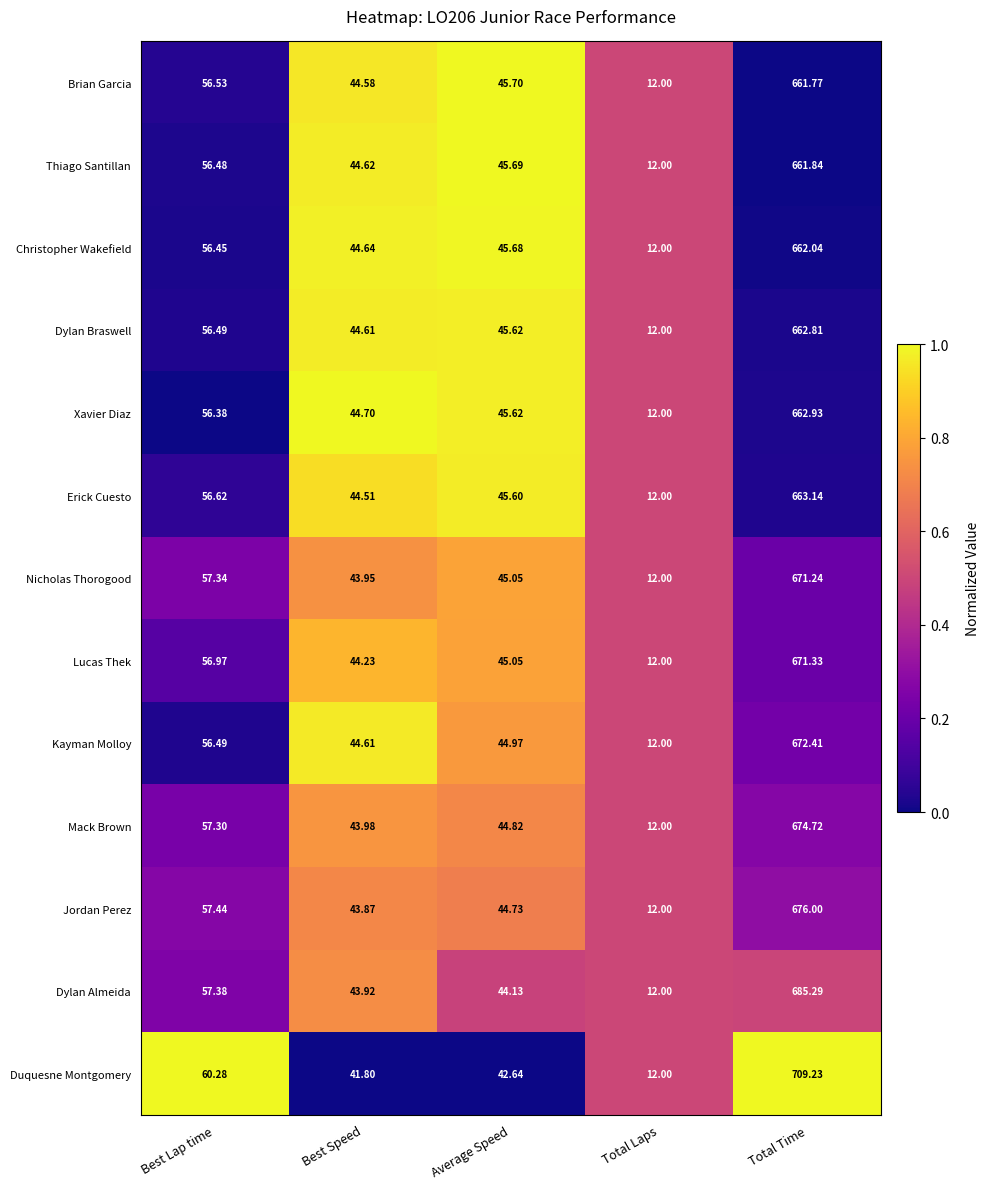

Which series has the widest spread of values?

Duquesne Montgomery